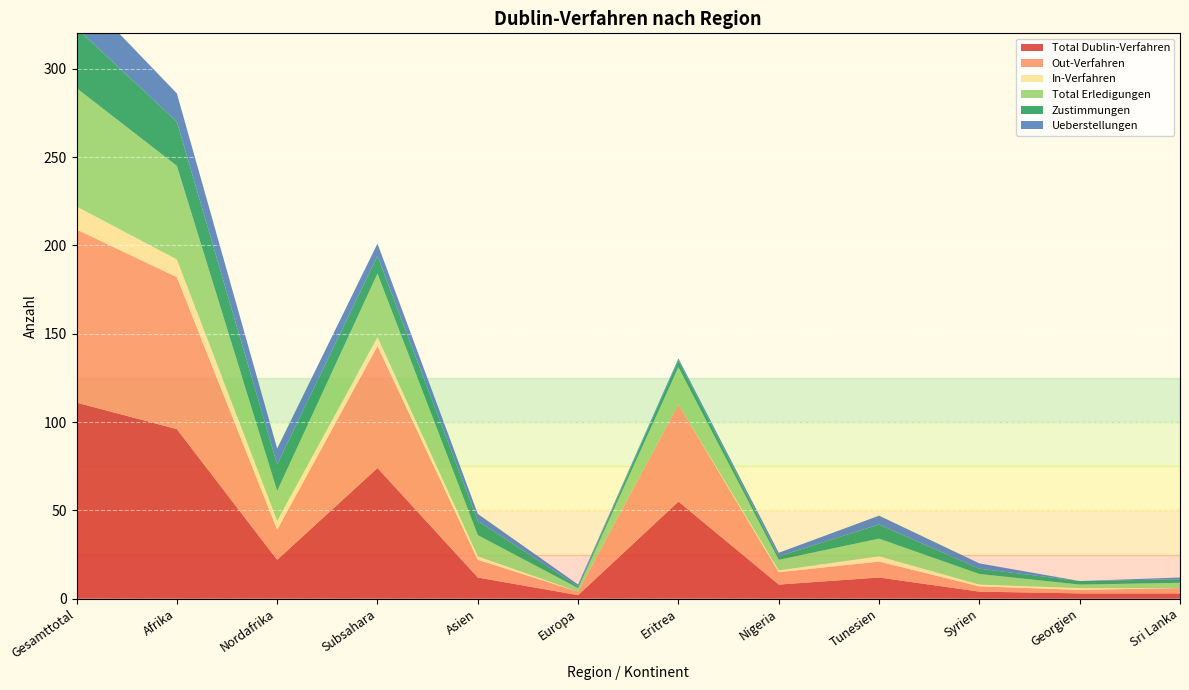

Reading right to left, extract all data points from this chart.

Total Dublin-Verfahren: 3	3	4	12	8	55	2	12	74	22	96	111
Out-Verfahren: 3	2	3	9	7	55	2	10	69	17	86	98
In-Verfahren: 0	1	1	3	1	0	0	2	5	5	10	13
Total Erledigungen: 3	2	6	10	6	21	2	12	36	17	53	67
Zustimmungen: 2	2	3	8	2	4	1	8	10	15	25	34
Ueberstellungen: 1	0	3	5	2	1	1	4	7	9	16	22